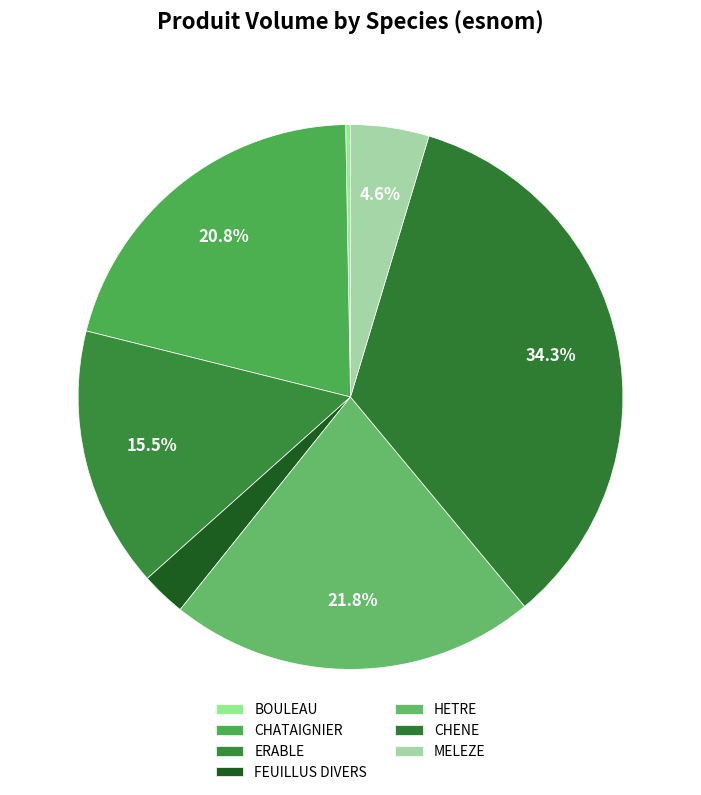

The CHENE slice represents 34% of the pie. True or false?

True